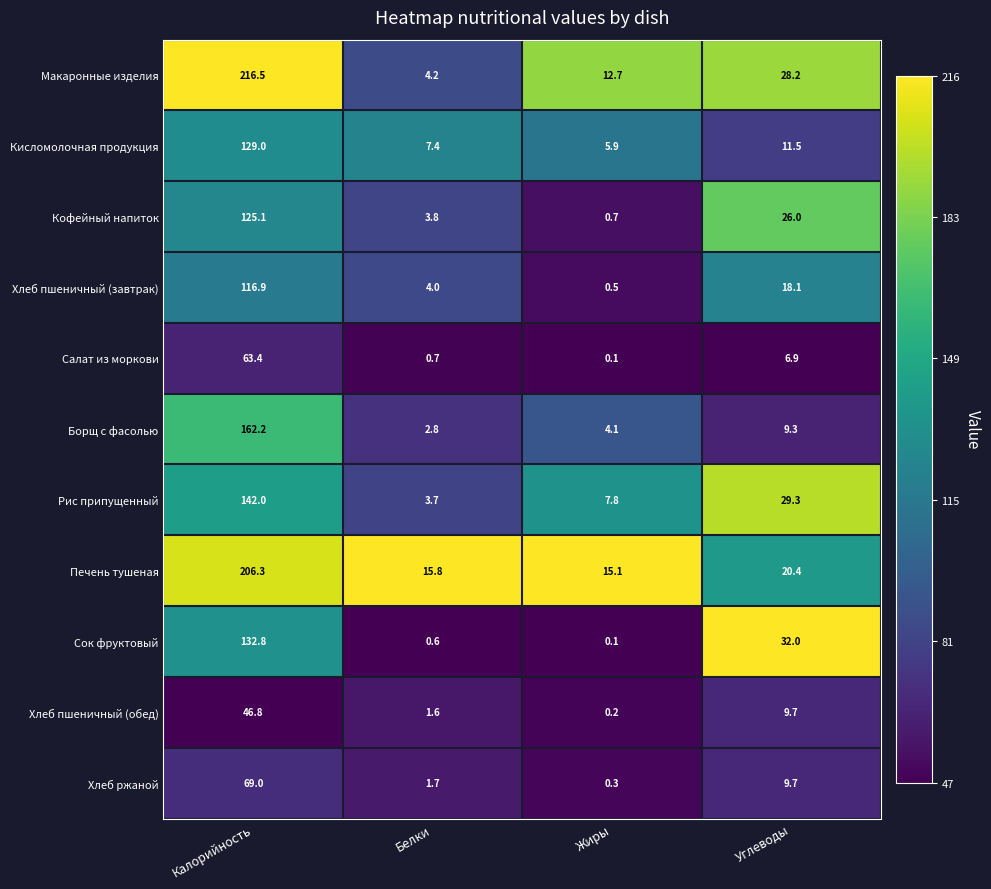

Between Белки and Жиры, which series saw the biggest shift?

Макаронные изделия